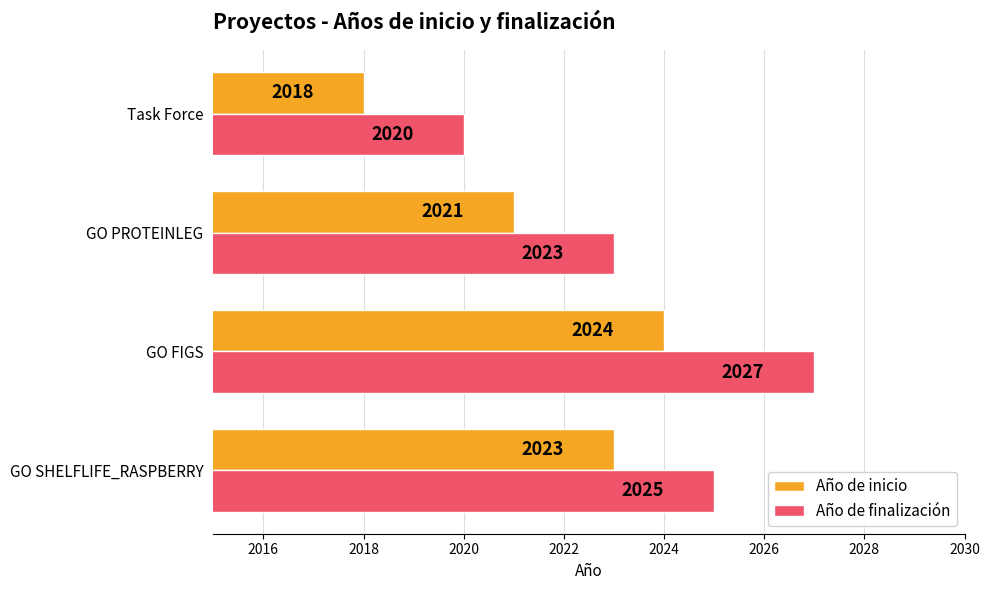

How many data points does each series have?

4